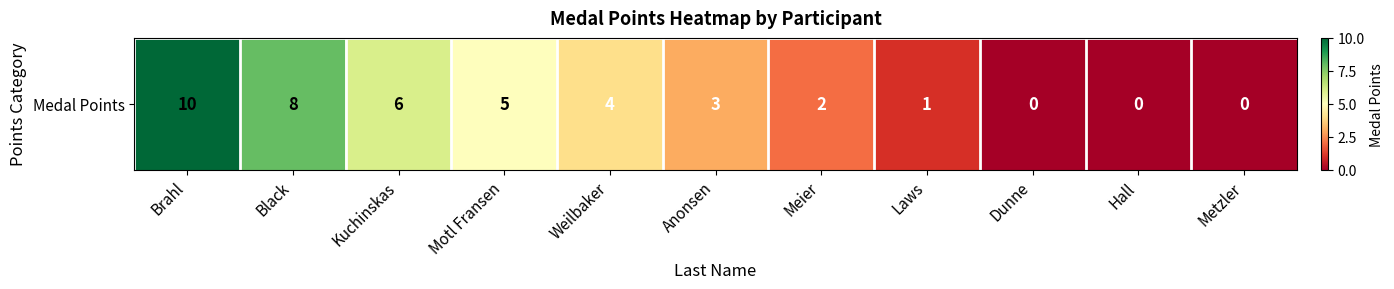

Reading left to right, list all the values displayed in this chart.

Brahl=10	Black=8	Kuchinskas=6	Motl Fransen=5	Weilbaker=4	Anonsen=3	Meier=2	Laws=1	Dunne=0	Hall=0	Metzler=0